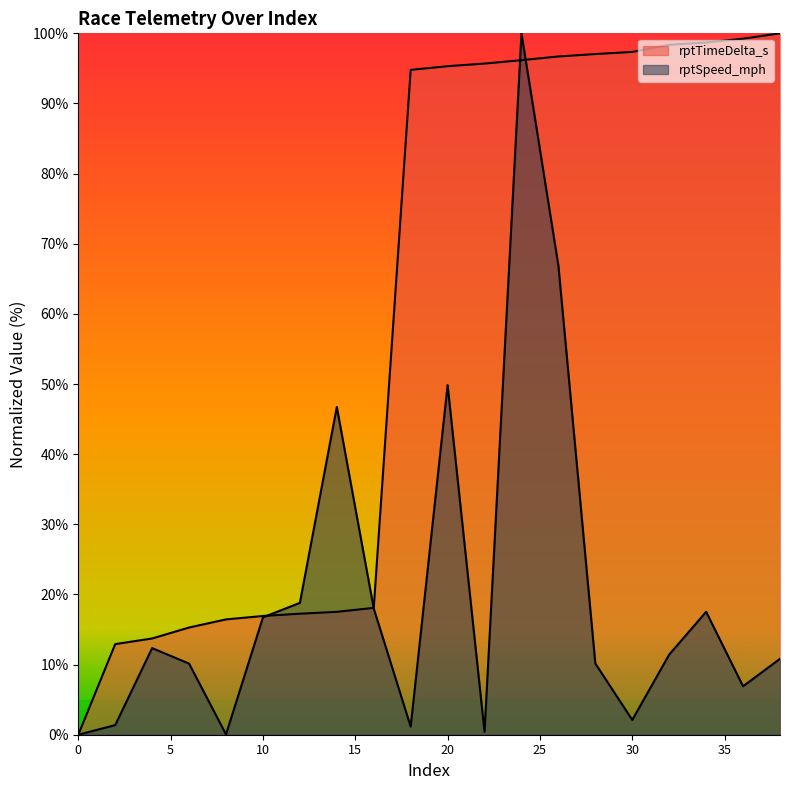

What is the average value of the rptSpeed_mph series?

20.1